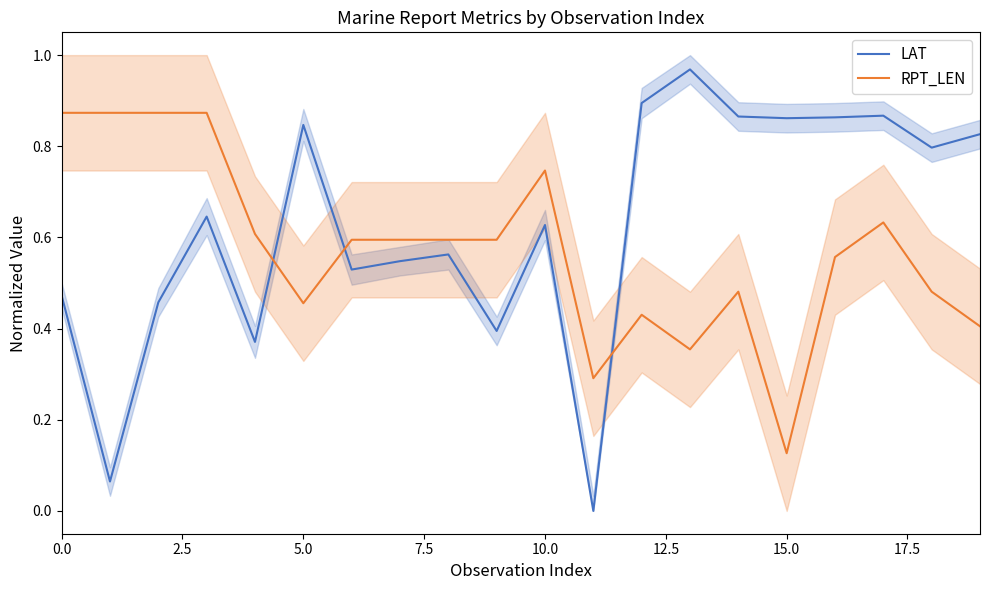

At which label does RPT_LEN reach its minimum?

15.0